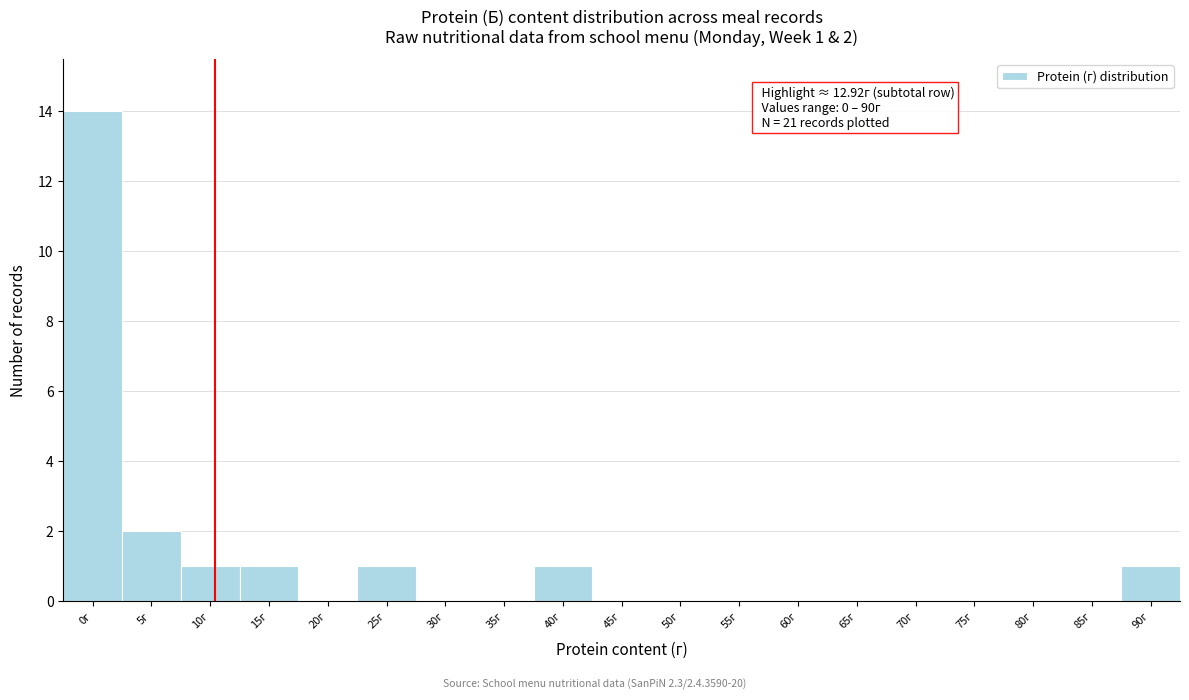

Reading left to right, transcribe all the data shown in this chart.

0г=14	5г=2	10г=1	15г=1	20г=0	25г=1	30г=0	35г=0	40г=1	45г=0	50г=0	55г=0	60г=0	65г=0	70г=0	75г=0	80г=0	85г=0	90г=1